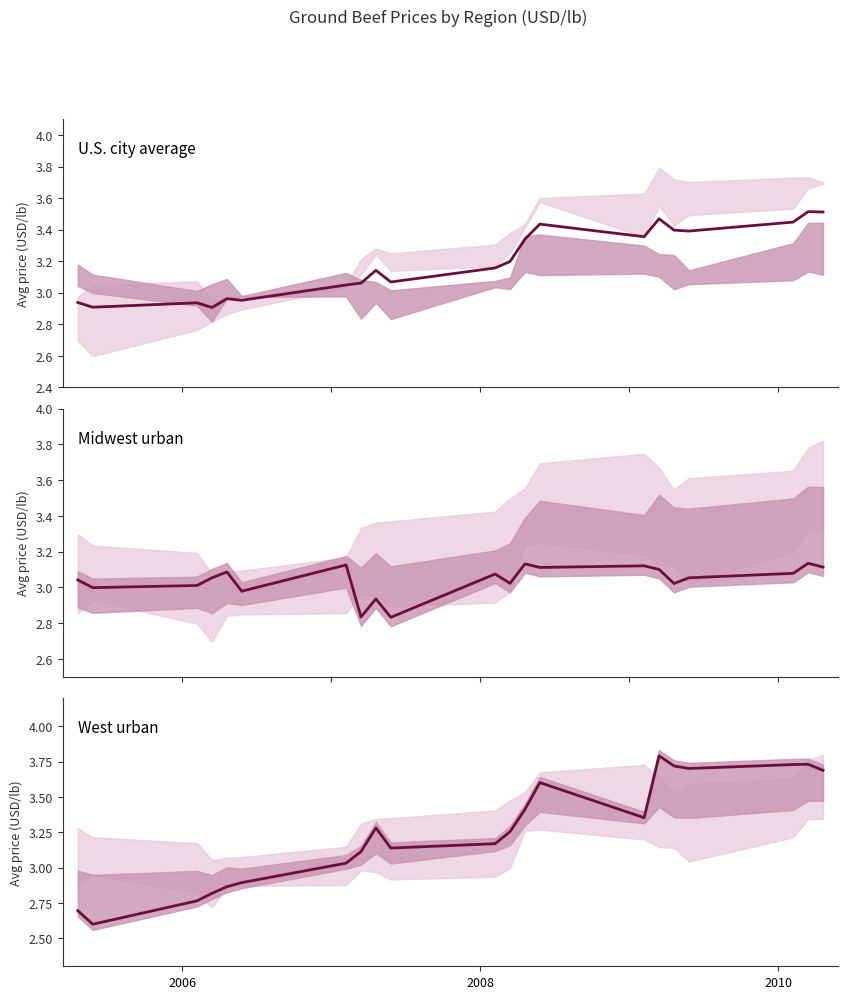

List the series in order of their peak value, lowest first.

Midwest urban, U.S. city average, West urban